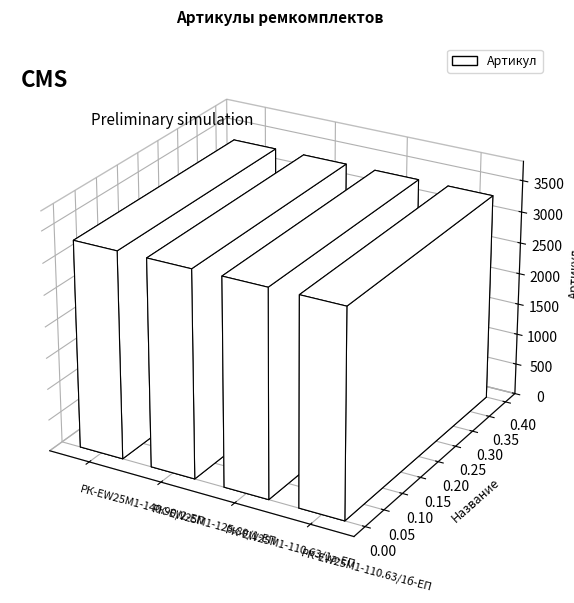

What is the greatest value displayed?

3311